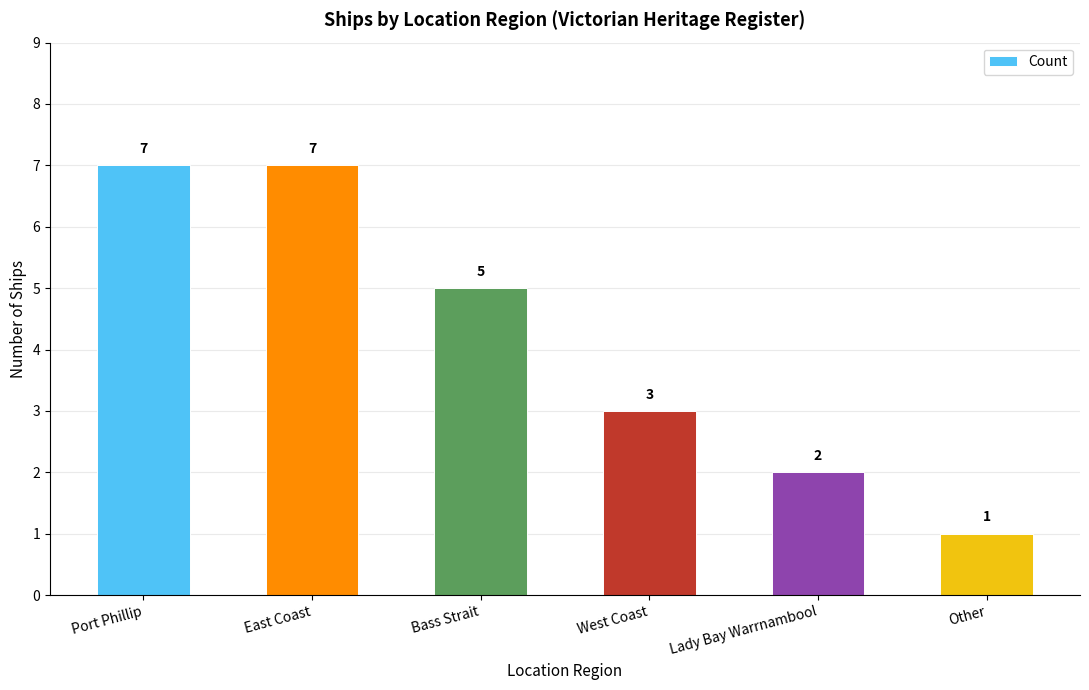

Between Port Phillip and Other, which is larger?

Port Phillip